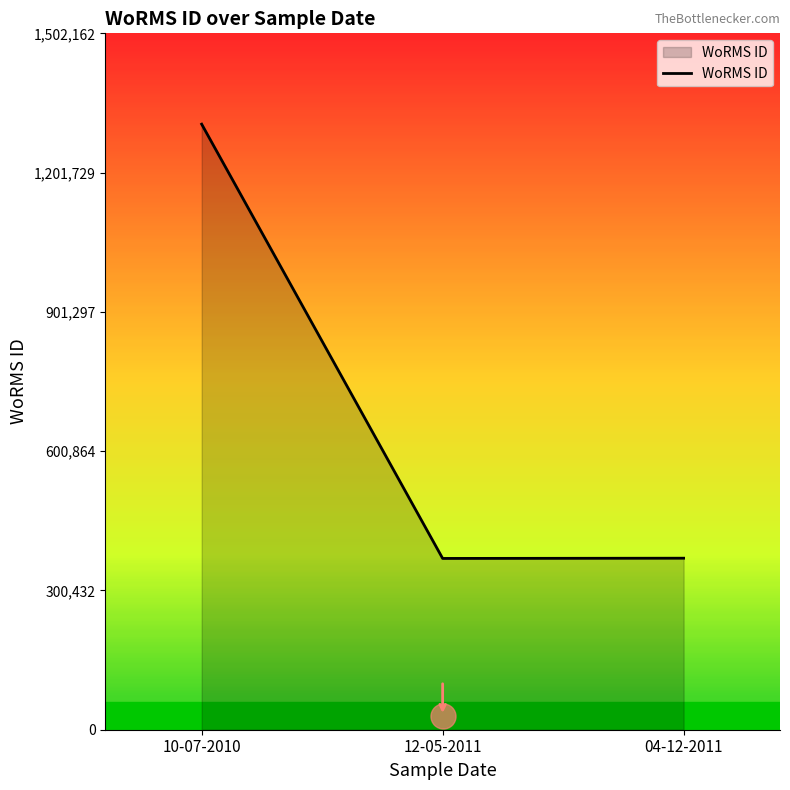

The value at 10-07-2010 is 1306228. True or false?

True